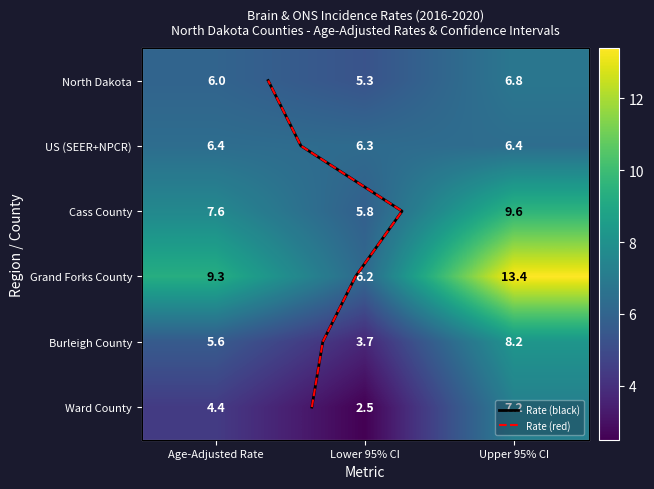

What is the total value across all series at Age-Adjusted Rate?

39.3